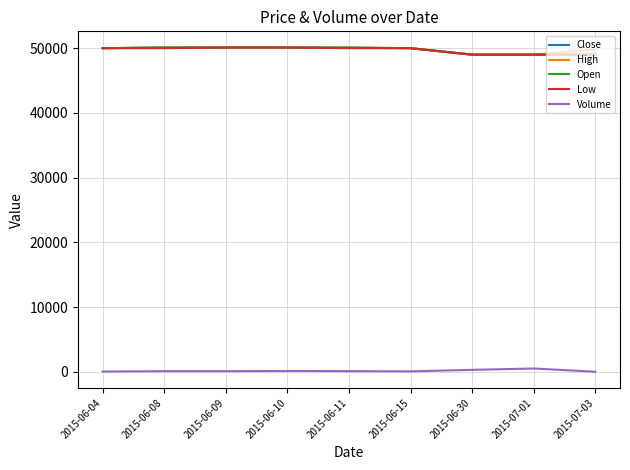

True or false: High and Volume cross at least once.

False